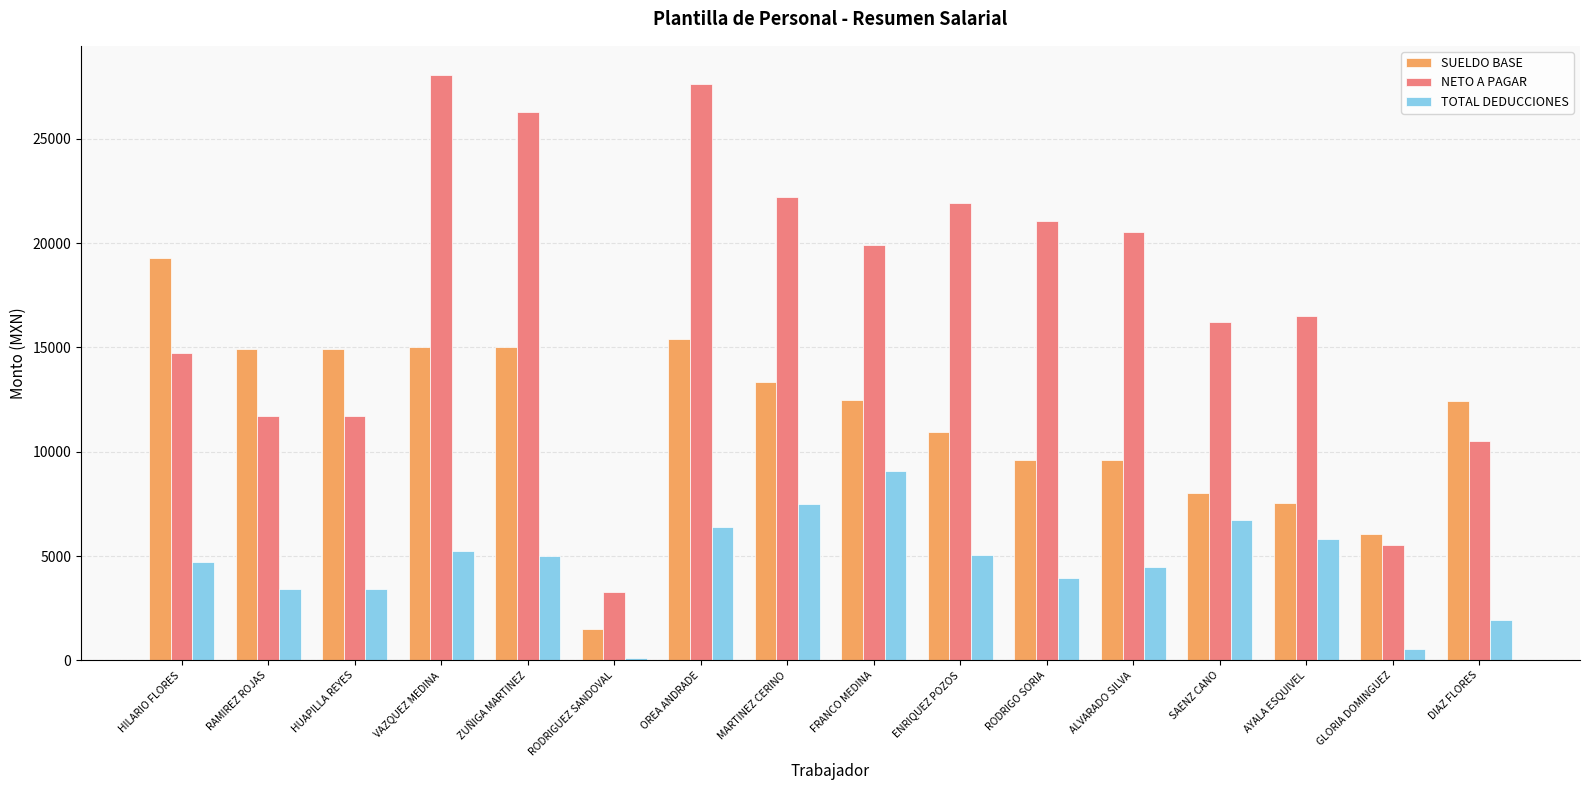

Which series changed the most between ALVARADO SILVA and AYALA ESQUIVEL?

NETO A PAGAR